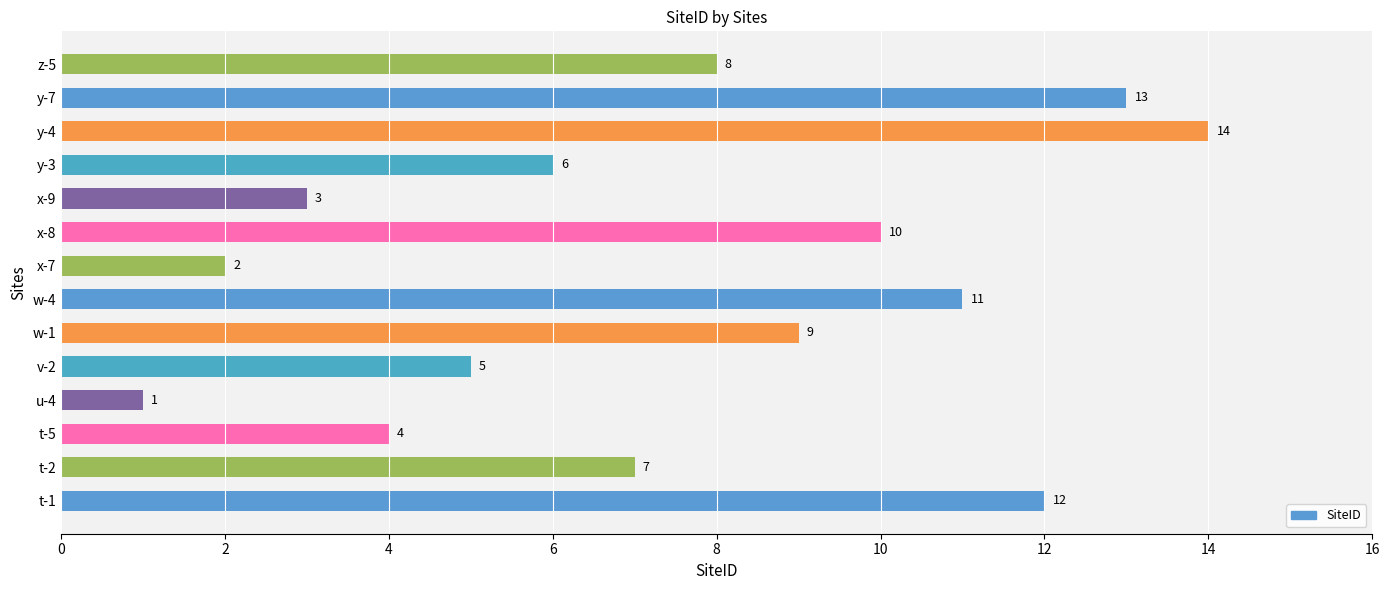

The value at t-1 is 17. True or false?

False